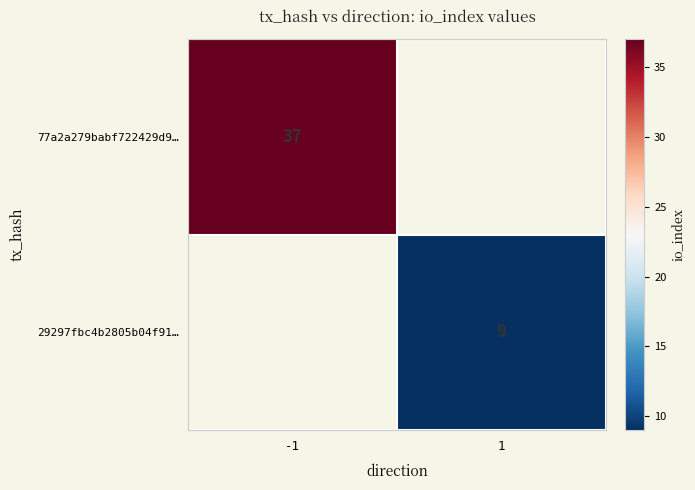

How many distinct data groups are displayed?

2